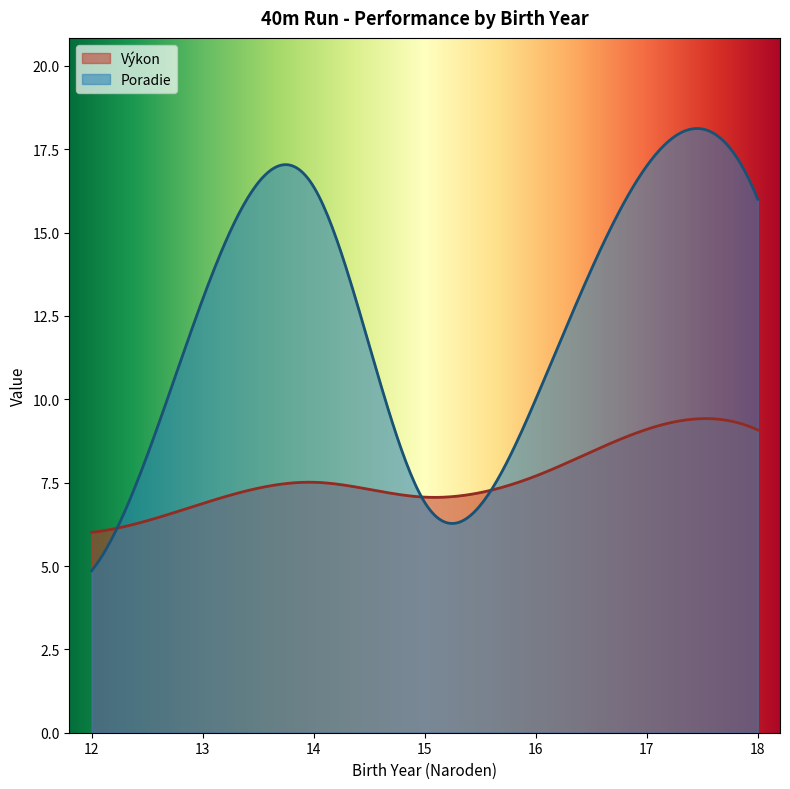

What is the total value across all series at 14?

22.3